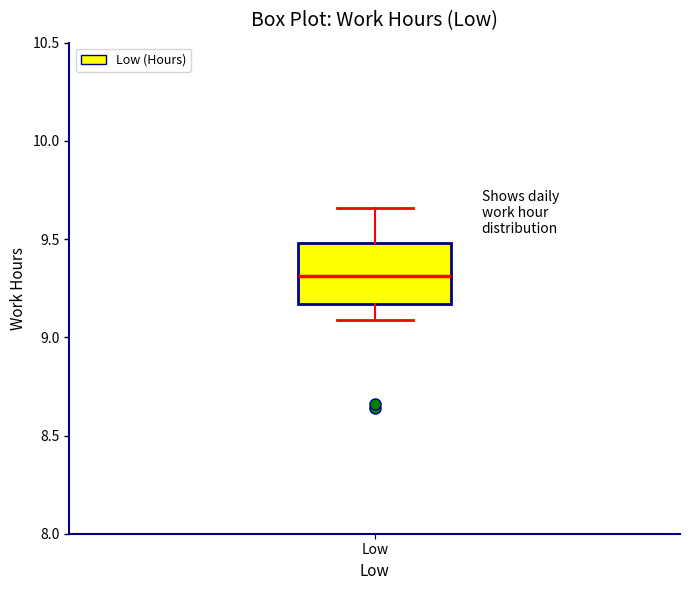

Transcribe this box plot: give where the median line is, the range the box spans, and where the two whiskers end, as read against the y-axis. The values are not printed on the chart, so give them approximately, as read against the axis.

median 9.30, box 9.15 to 9.50, whiskers 9.10 to 9.65